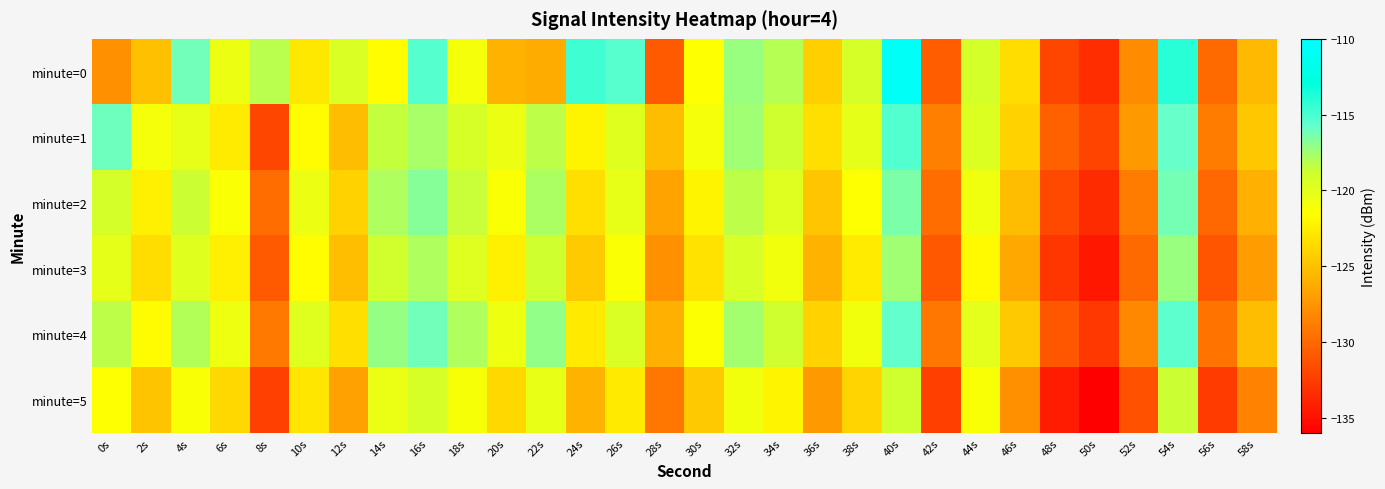

What is the sum of all minute=4 values?

-3662.6